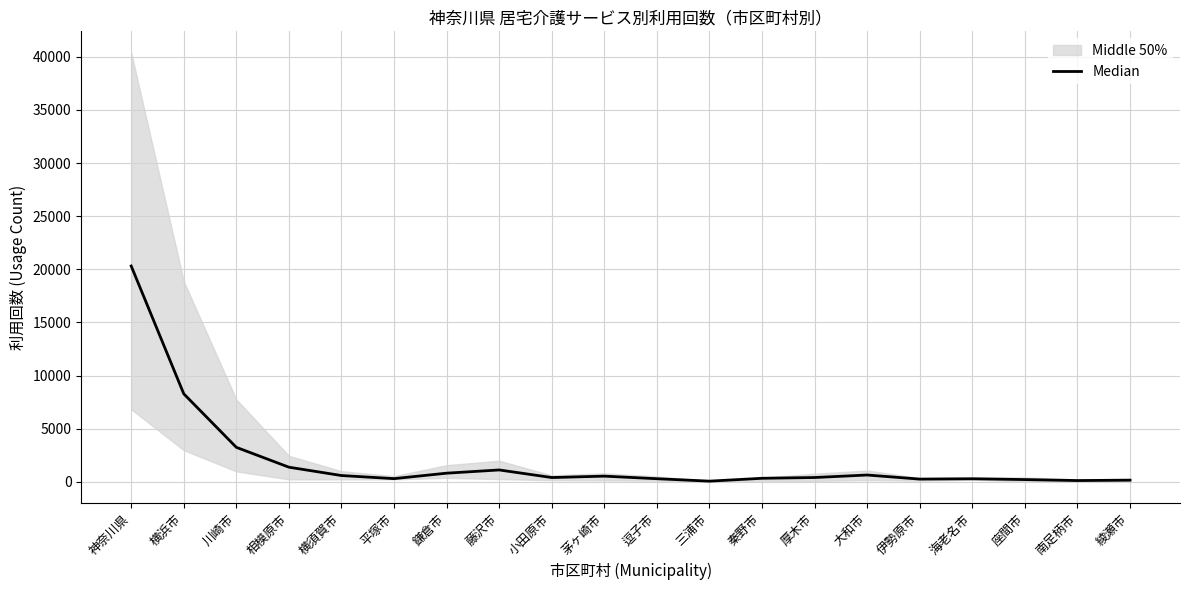

Between 三浦市 and 大和市, which is larger?

大和市